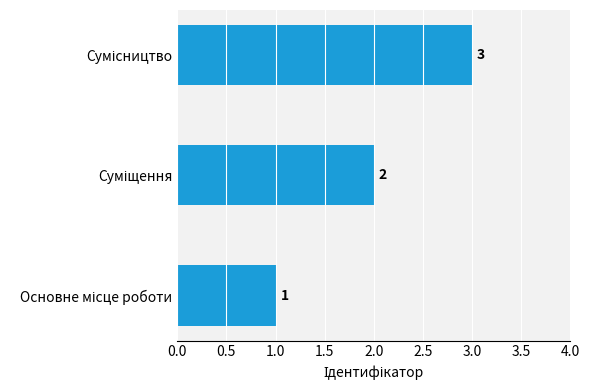

Count the values in the range 1 to 3.

3